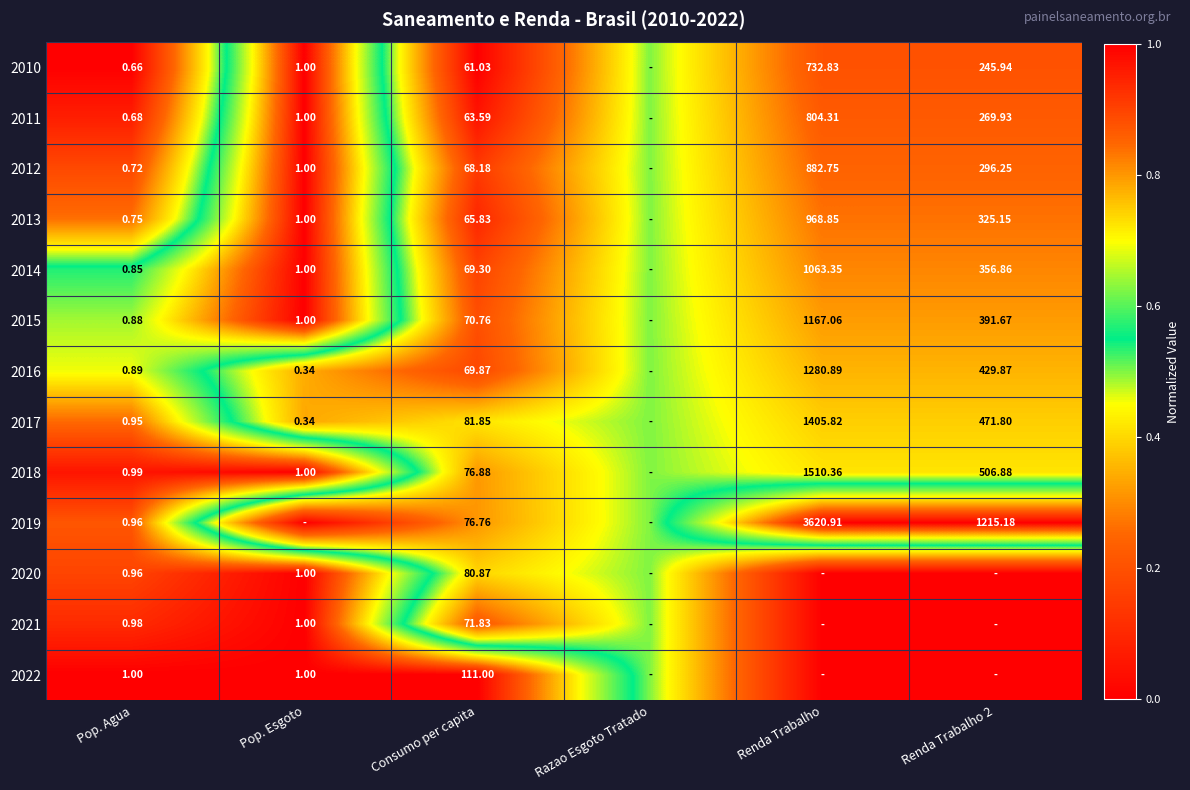

Is the value of 2017 at Consumo per capita greater than the value of 2012 at Pop. Agua?

Yes